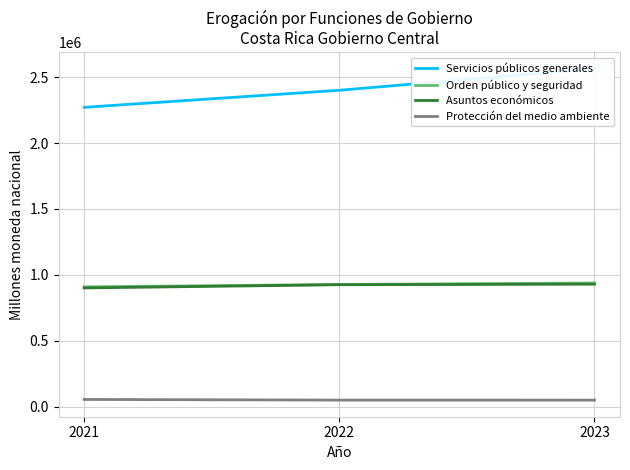

At which label is Servicios públicos generales closest to 2417702?

2022